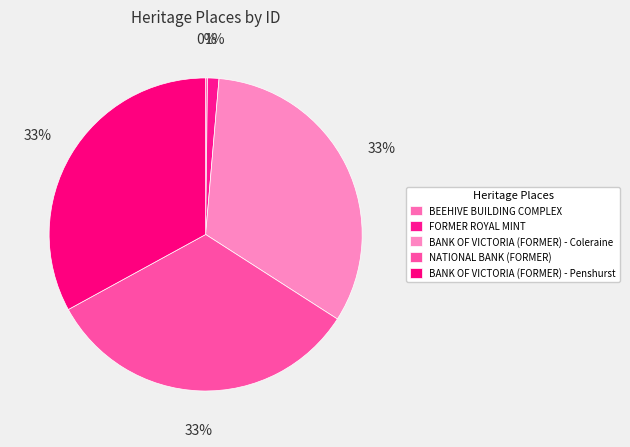

Does FORMER ROYAL MINT represent more than half of the total?

No